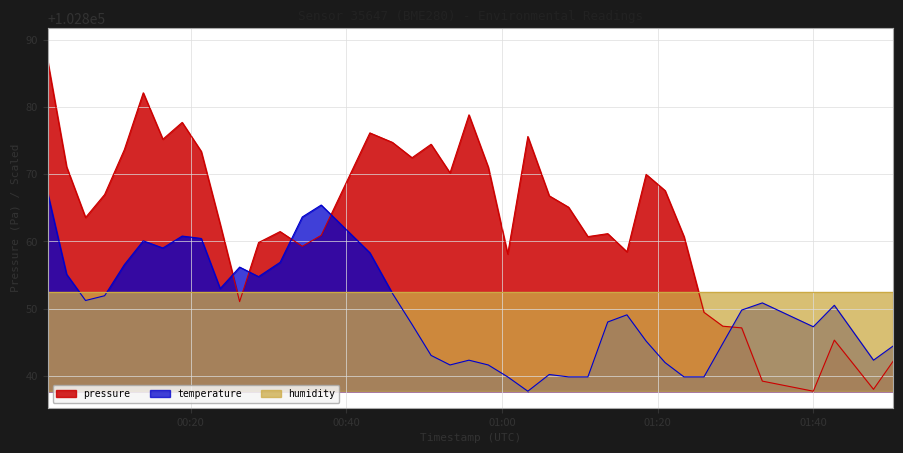

True or false: pressure and temperature cross at least once.

True